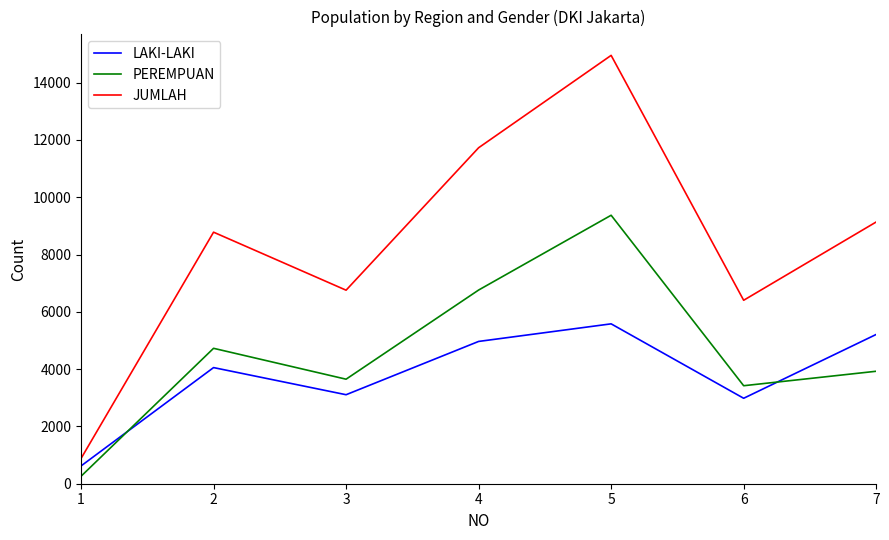

How many categories are shown in the chart?

7